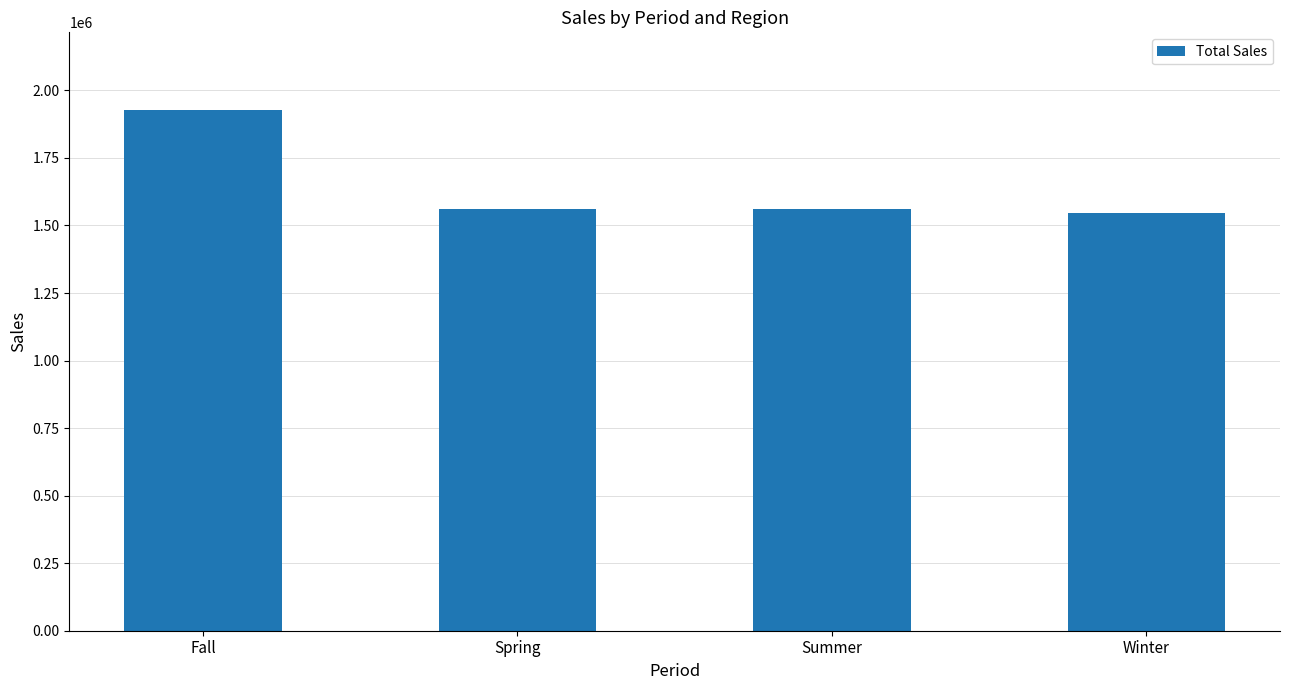

What is the sum of all values?

6593000